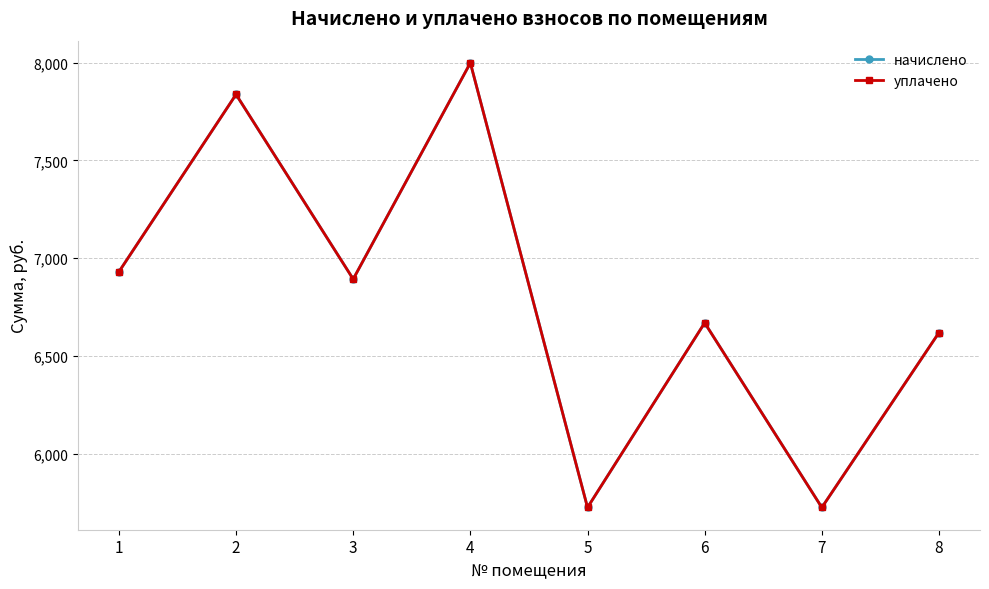

What is the value of the начислено point at the 4th from the left?

7998.5